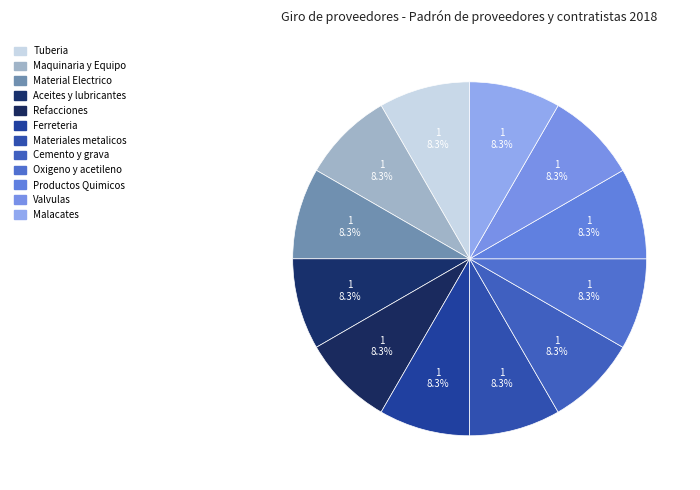

How many slices are in this pie chart?

12